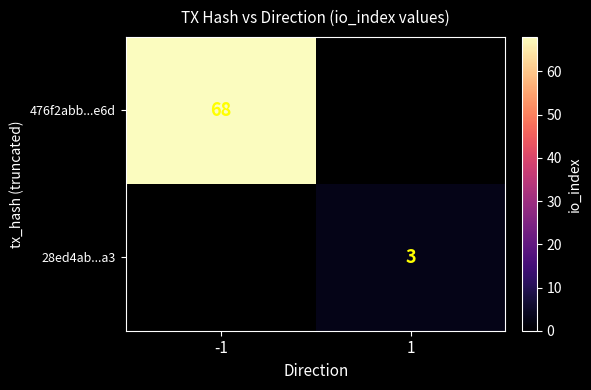

Which label corresponds to the smallest value in the chart?

1